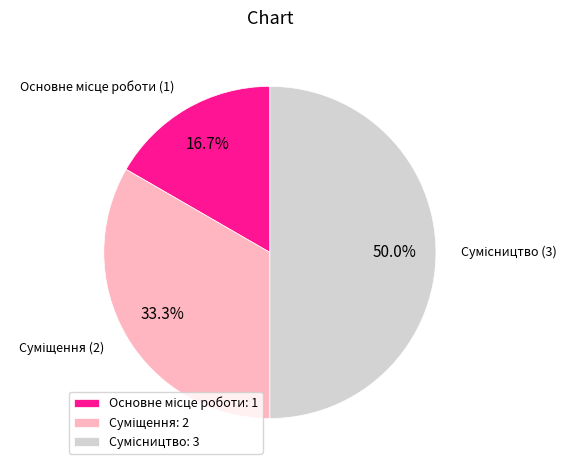

To the nearest percent, what is the difference between the largest and smallest slice percentages?

33%